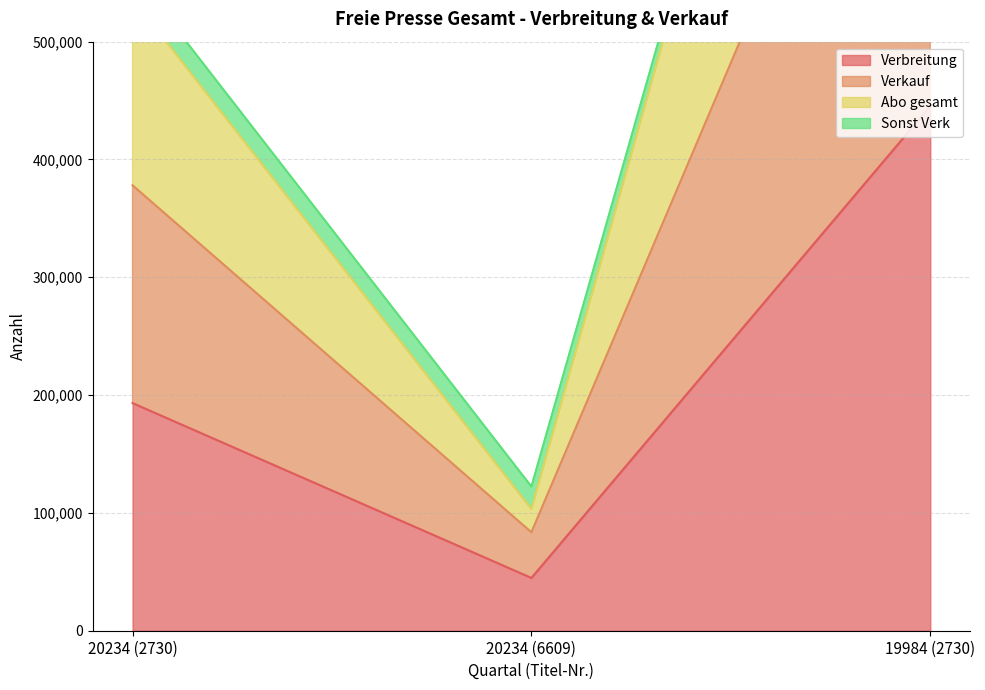

What is the lowest value of the Verbreitung series?

44808